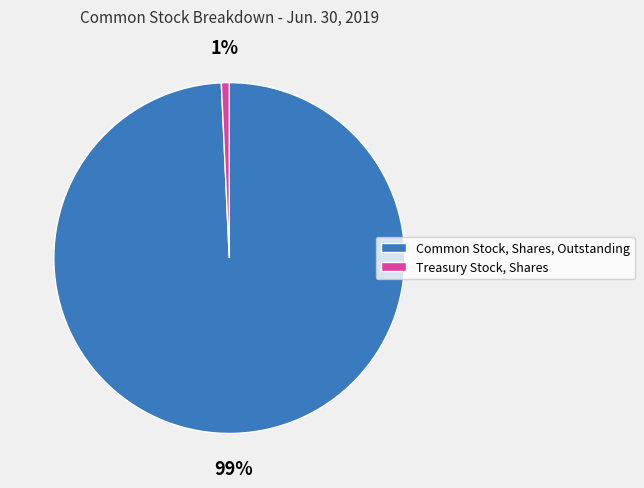

Rank the categories by value from lowest to highest.

Treasury Stock, Shares, Common Stock, Shares, Outstanding